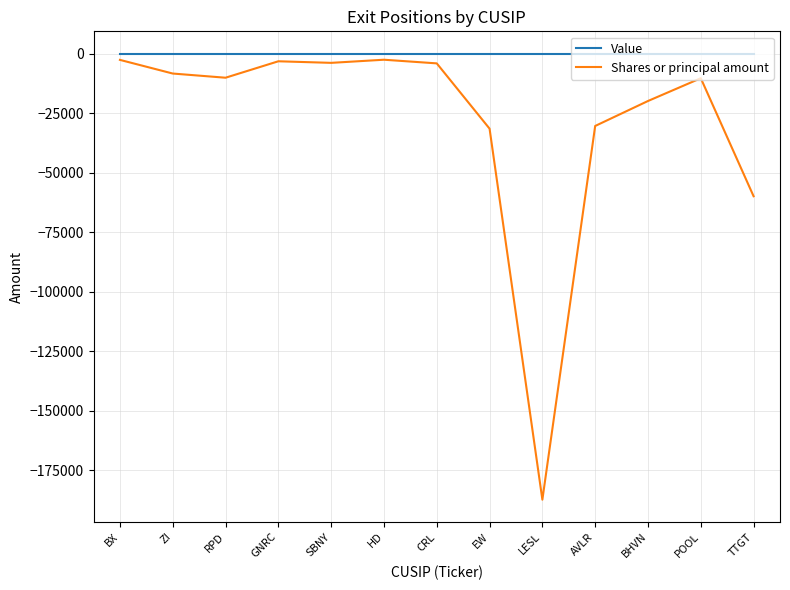

True or false: Shares or principal amount and Value intersect in this chart.

False